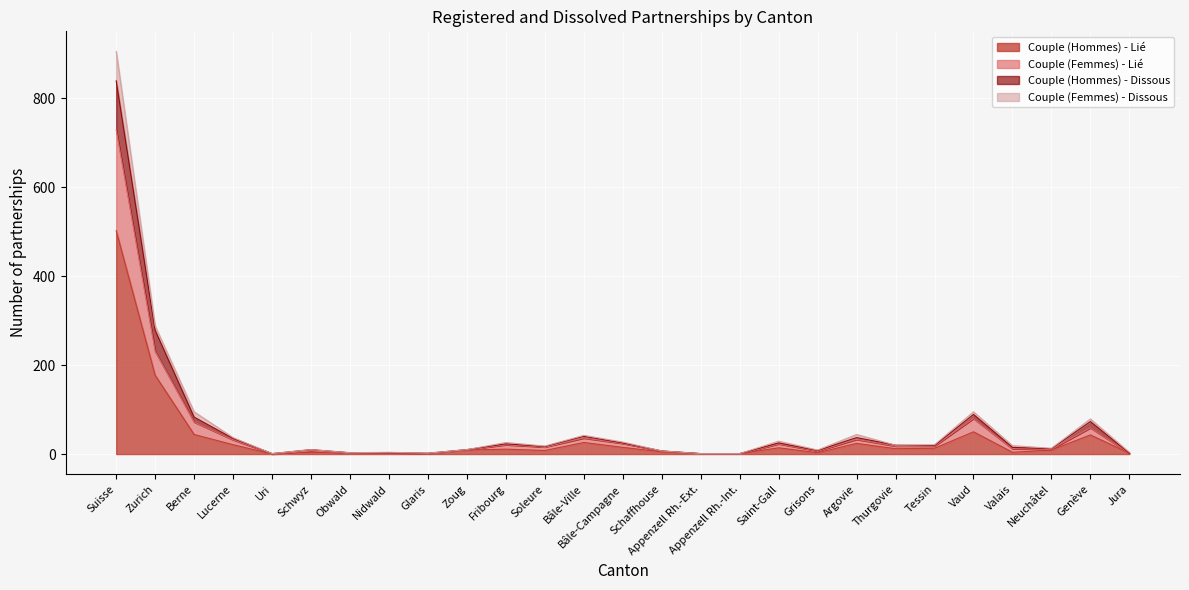

At which label is Couple (Hommes) - Lié closest to 251?

Zurich